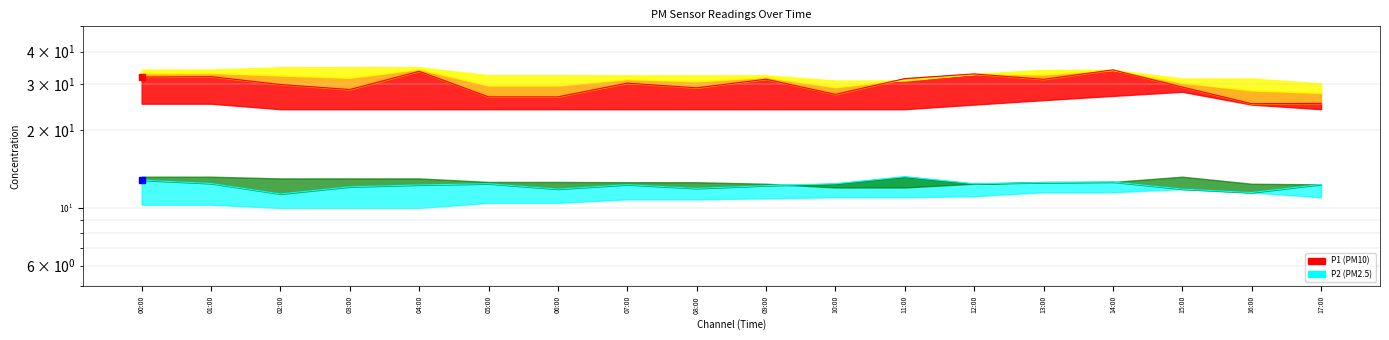

At which category is the sum across all series the highest?

14:00